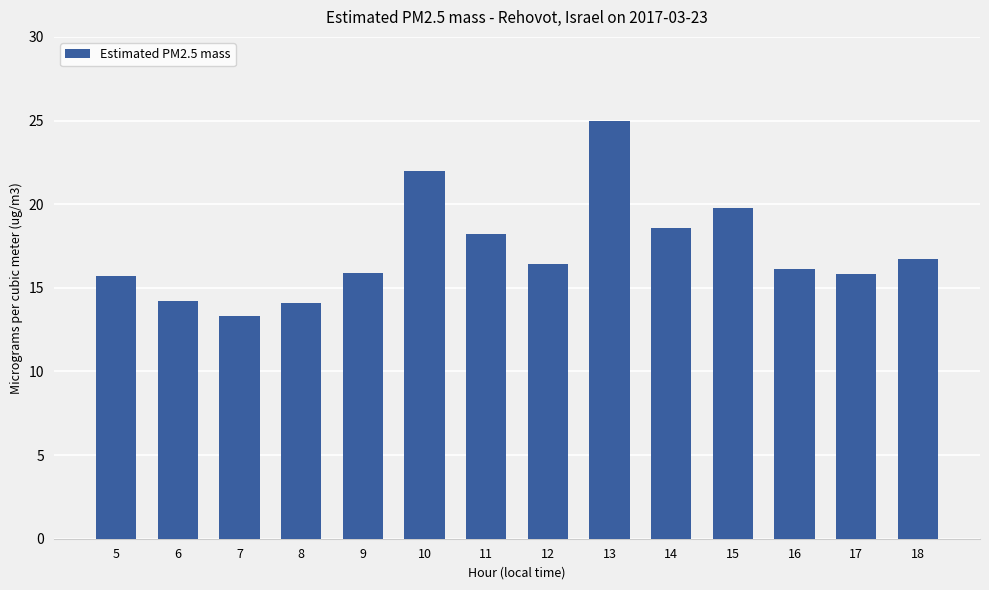

At which label is the value closest to 19?

14